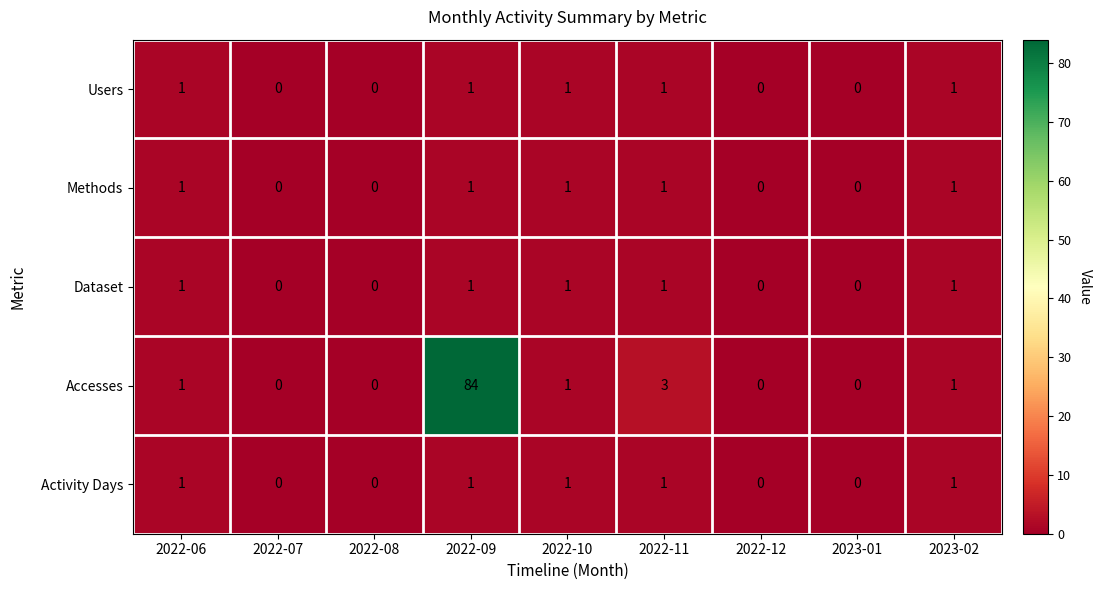

What is the sum of all Methods values?

5